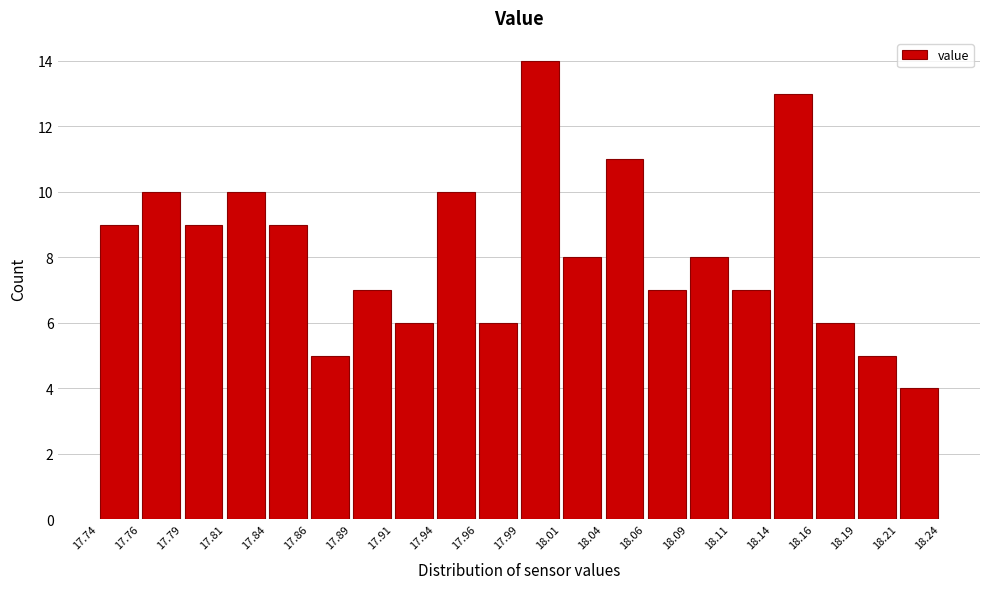

Reading left to right, list every bar in this chart as the range it spans on the x-axis followed by its height. The values are not printed on the chart, so give them approximately, as read against the axis.

17.74 to 17.76: 9
17.76 to 17.79: 10
17.79 to 17.81: 9
17.81 to 17.84: 10
17.84 to 17.86: 9
17.86 to 17.89: 5
17.89 to 17.91: 7
17.91 to 17.94: 6
17.94 to 17.96: 10
17.96 to 17.99: 6
17.99 to 18.01: 14
18.01 to 18.04: 8
18.04 to 18.06: 11
18.06 to 18.09: 7
18.09 to 18.11: 8
18.11 to 18.14: 7
18.14 to 18.16: 13
18.16 to 18.19: 6
18.19 to 18.21: 5
18.21 to 18.24: 4